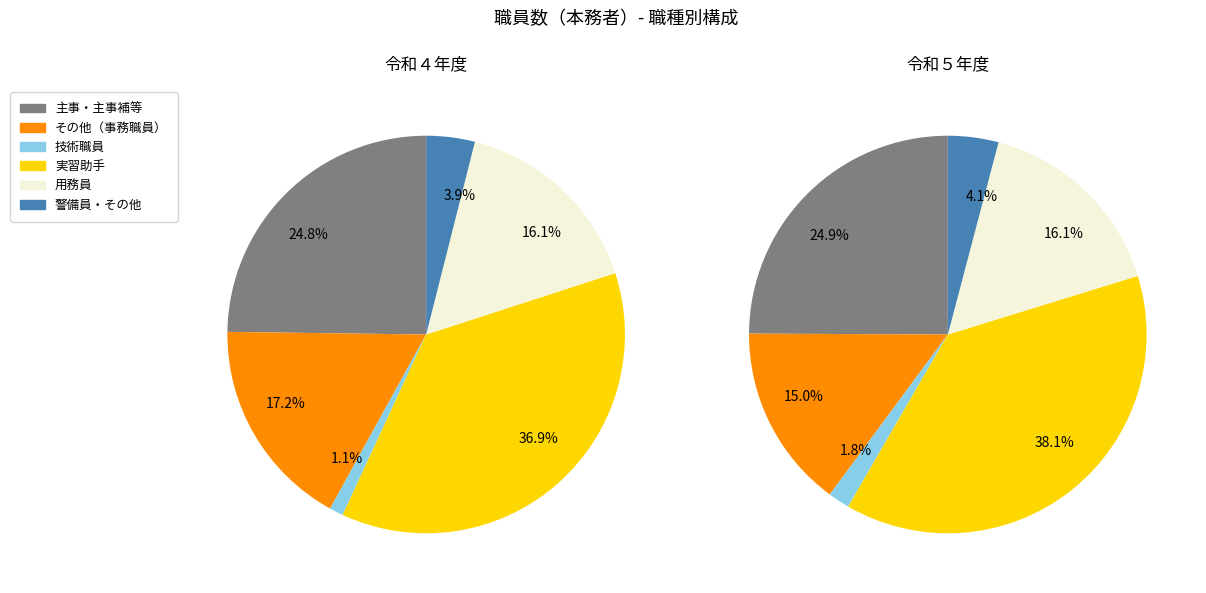

Which series has the widest spread of values?

その他（事務職員）